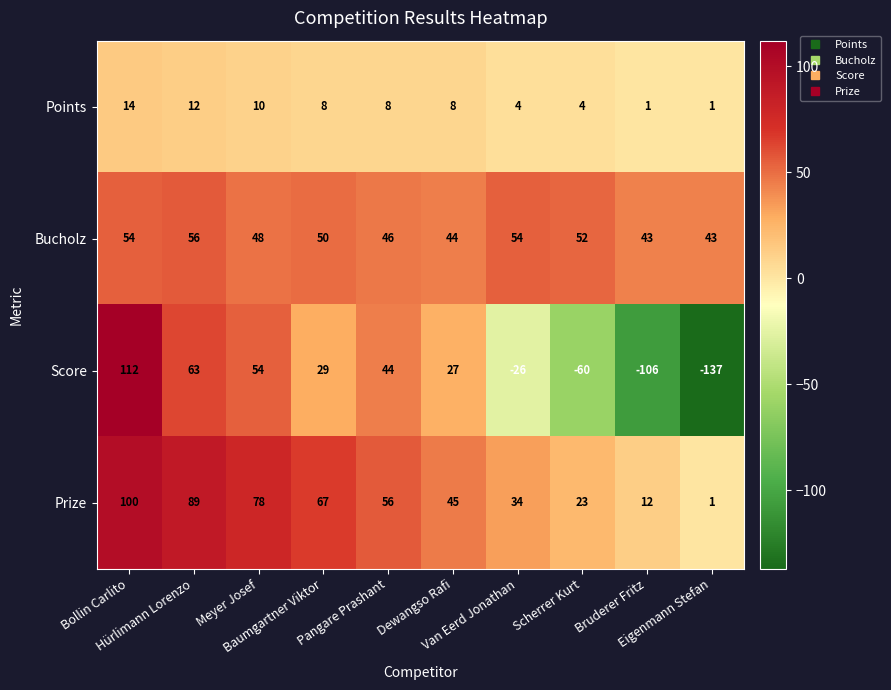

List the series in order of their peak value, lowest first.

Points, Bucholz, Prize, Score